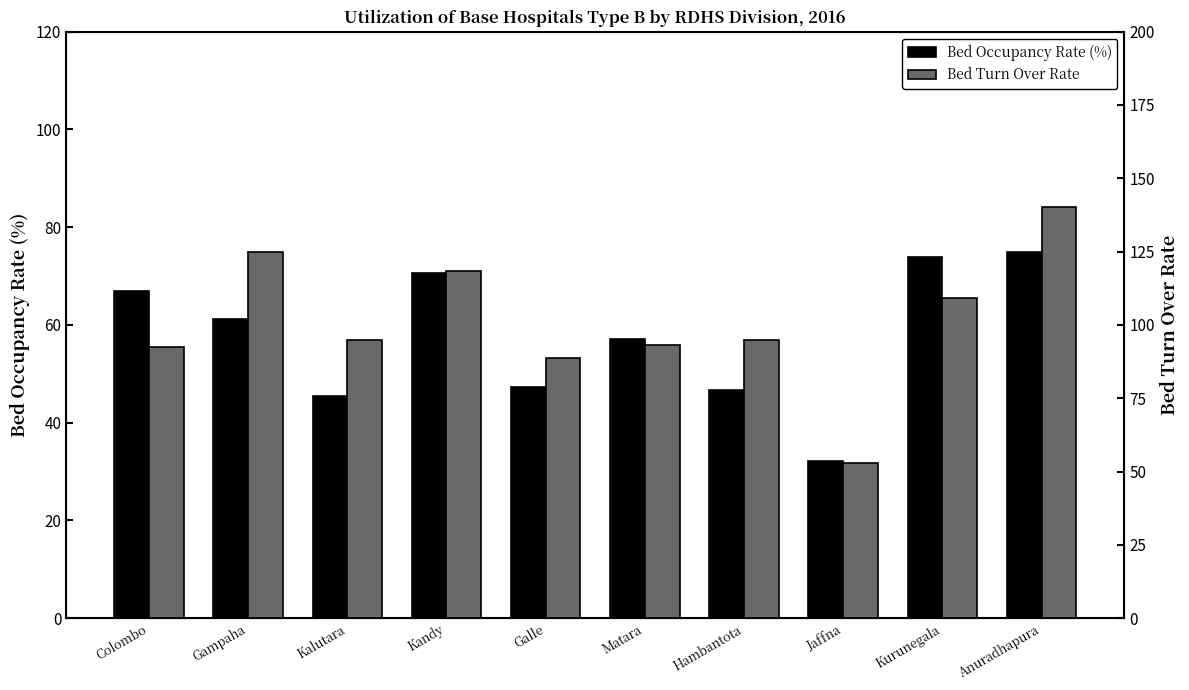

What is the label of the 4th bar from the left?

Kandy